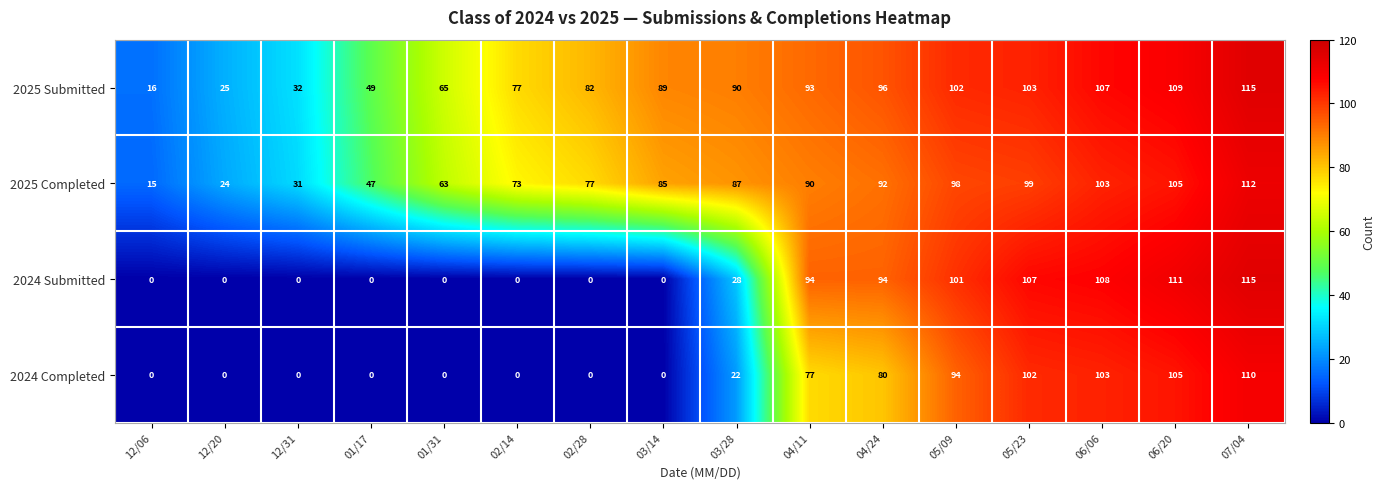

Which series has the largest range (max minus min)?

2024 Submitted